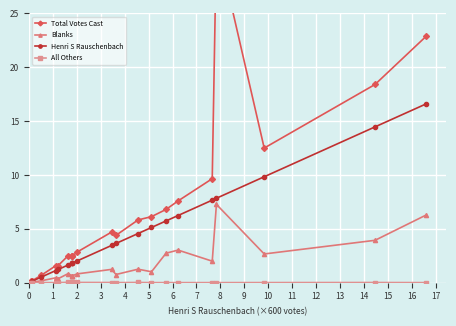

What is the maximum value for Blanks?

7.3